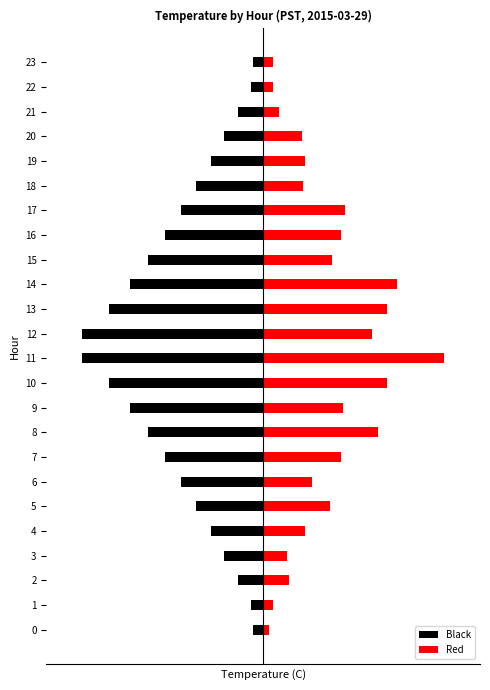

What are all the series names shown in the legend?

Black, Red